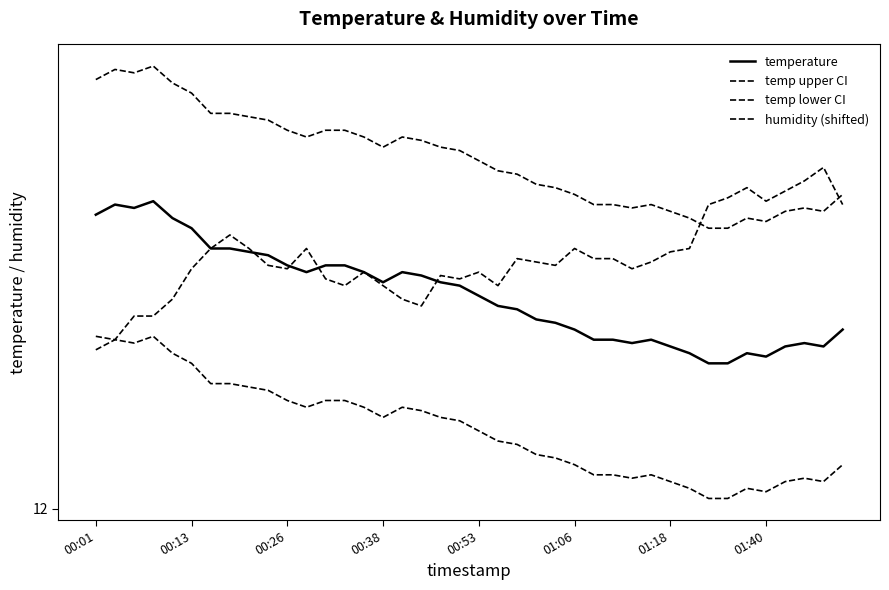

Is this an area chart (filled region under the line)?

No